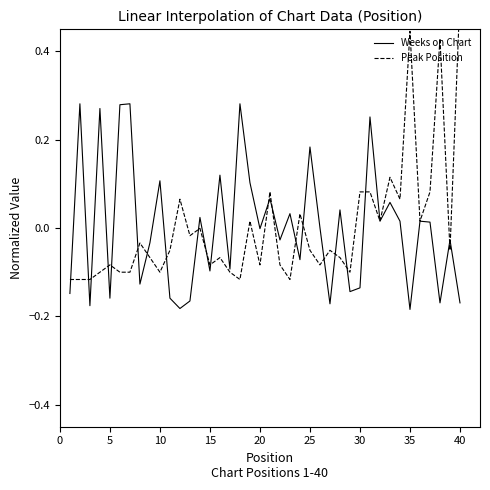

True or false: Weeks on Chart has a value of -0.1 at 35.

False